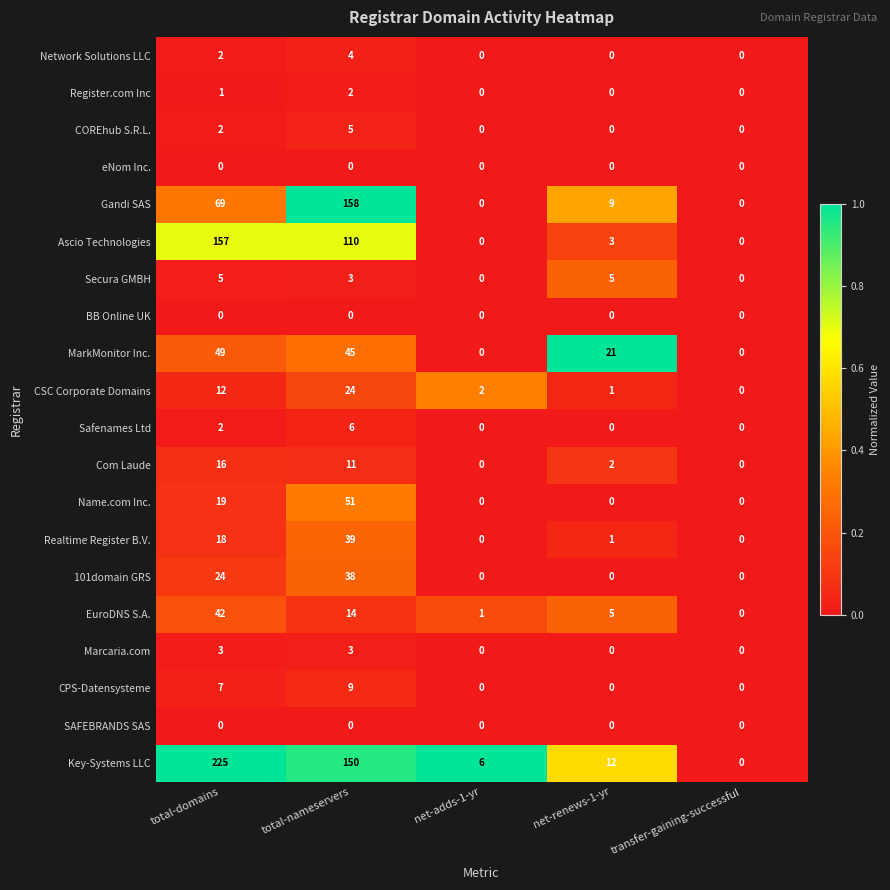

What is the greatest value displayed?

225